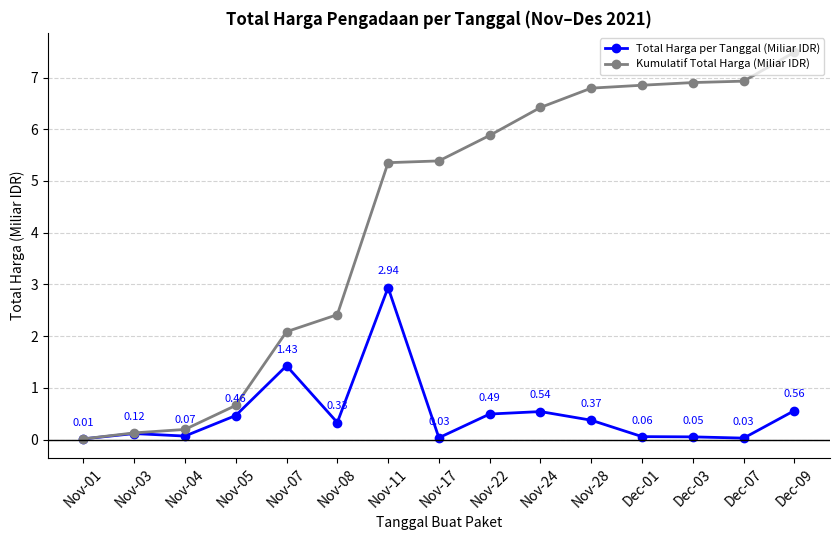

True or false: Kumulatif Total Harga (Miliar IDR) has more than 0 points higher than both neighbors.

False